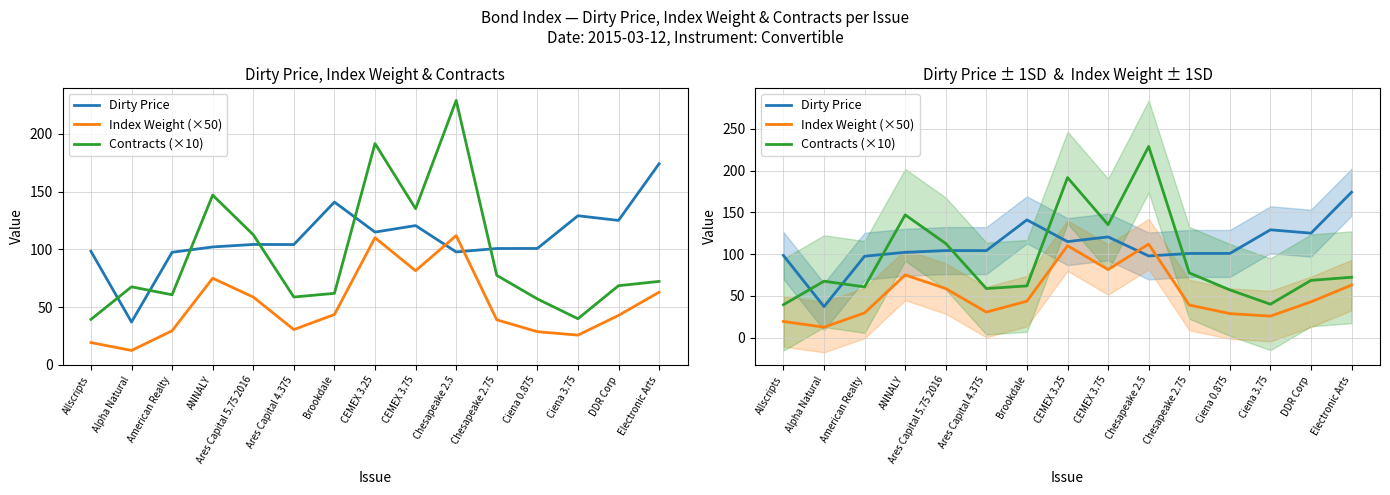

Rank the series by their average value, from lowest to highest.

Index Weight (×50), Contracts (×10), Dirty Price